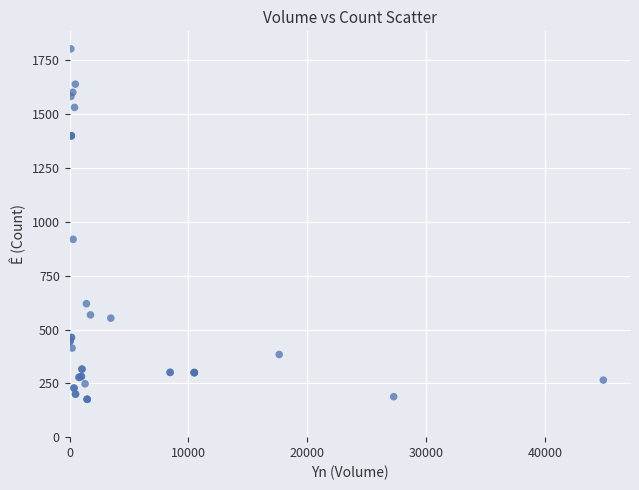

What Y value in the scatter plot is closest to 990?

919